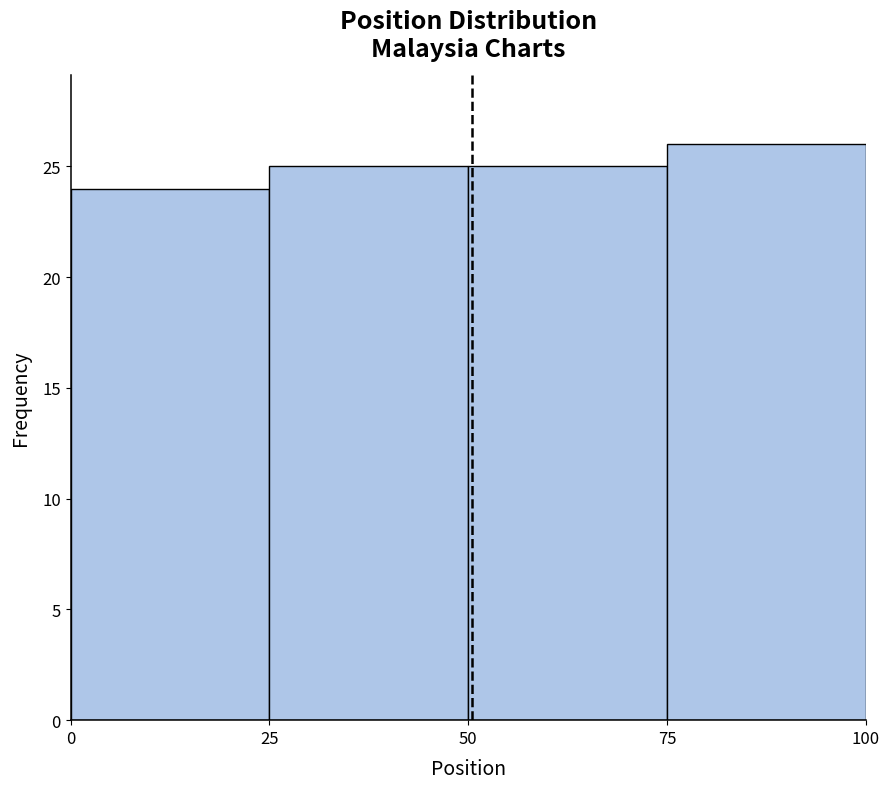

How tall is the bar that spans 75 to 100 on the x-axis? The values are not printed on the chart, so give them approximately, as read against the axis.

26